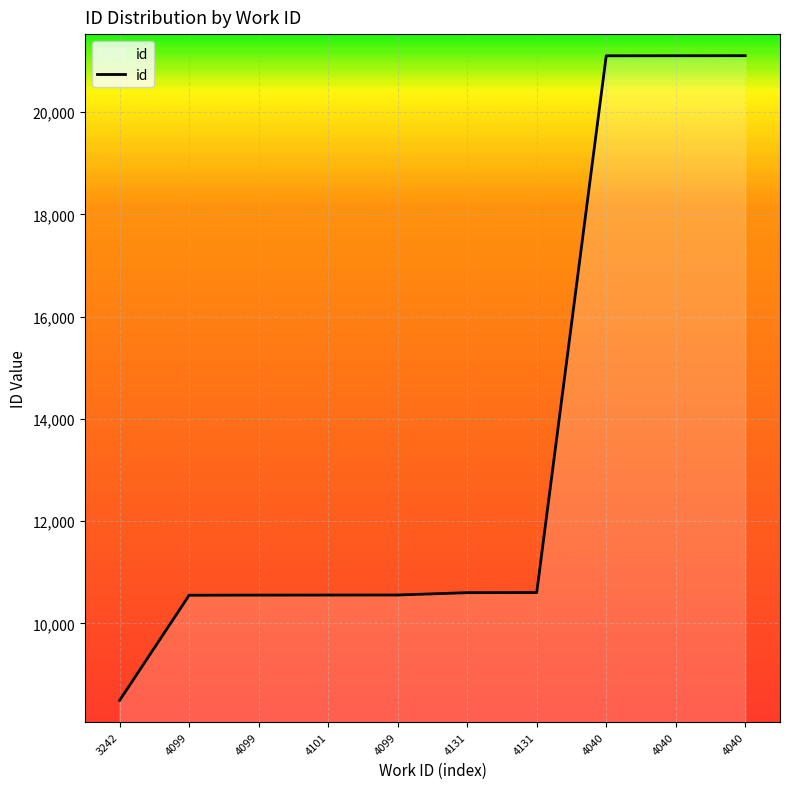

How many series are shown in this chart?

1